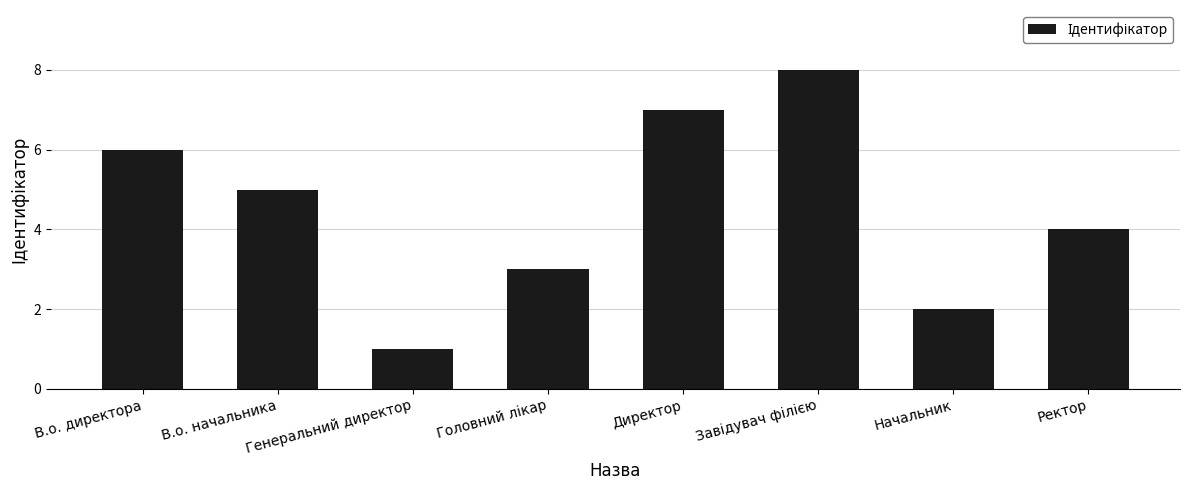

What is the maximum value shown in the chart?

8